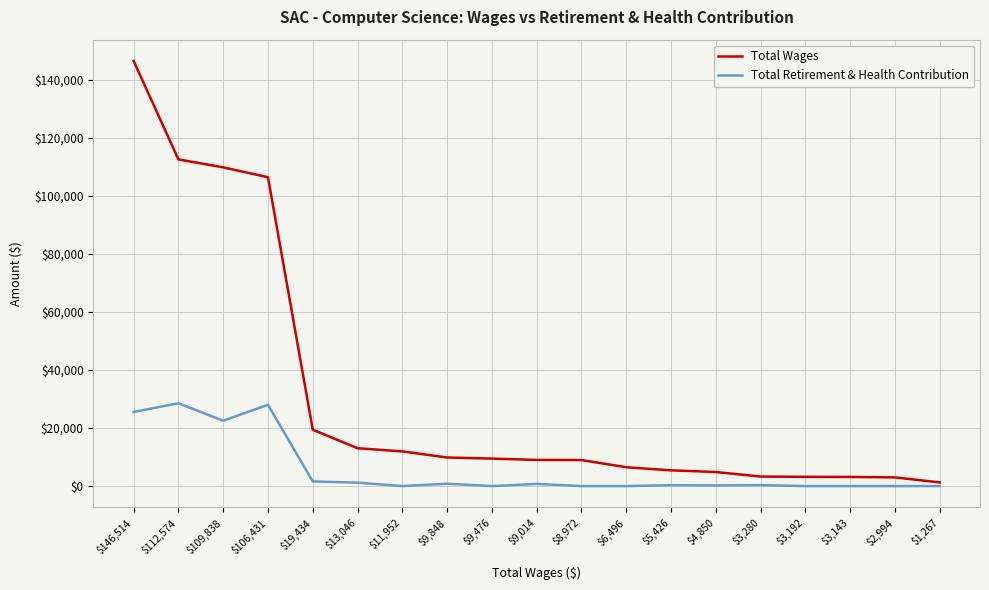

What is the sum of the Total Wages values at $2,994 and $9,476?

12470